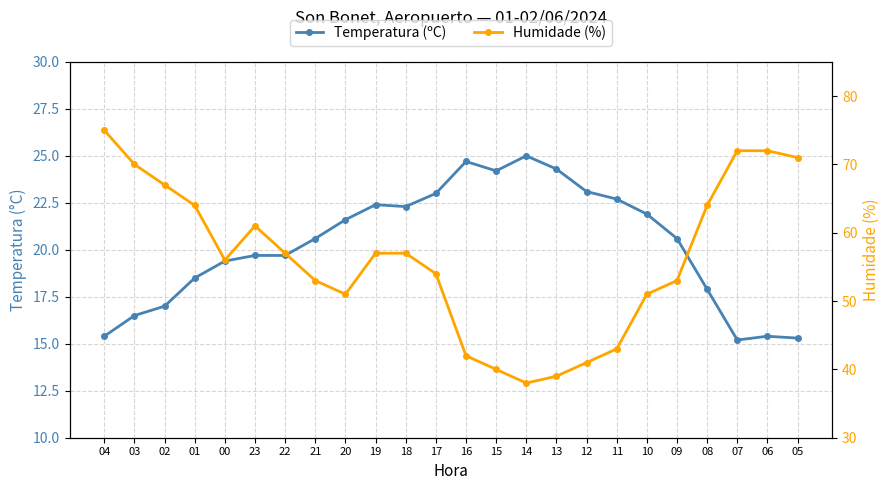

Is this an area chart (filled region under the line)?

No